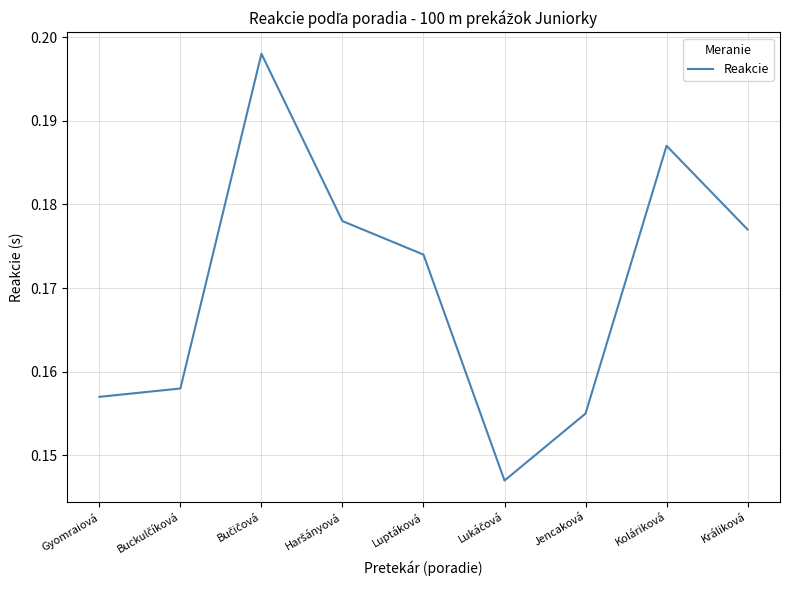

True or false: the data shows 0.1 at Jencaková.

False